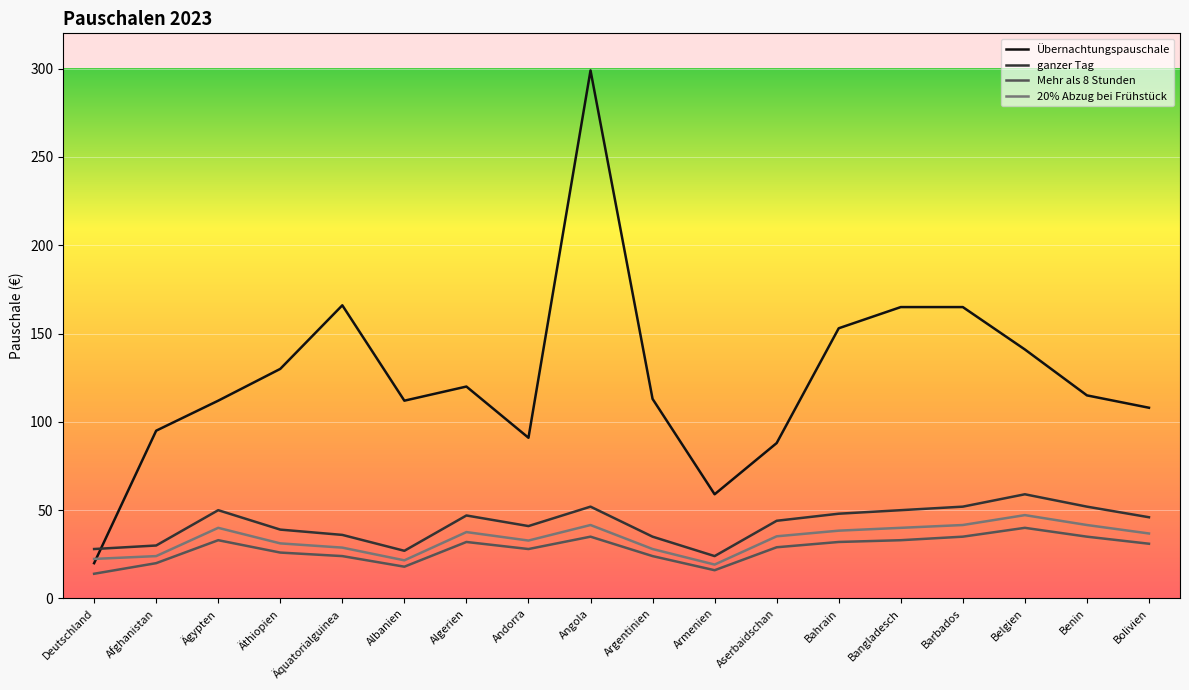

What position from the left is Argentinien?

10